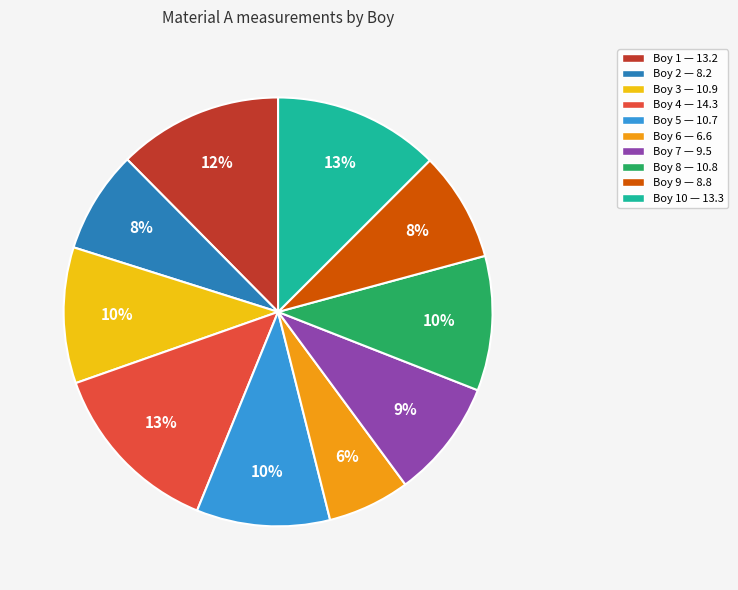

To the nearest percent, what is the difference between the largest and smallest slice percentages?

7%